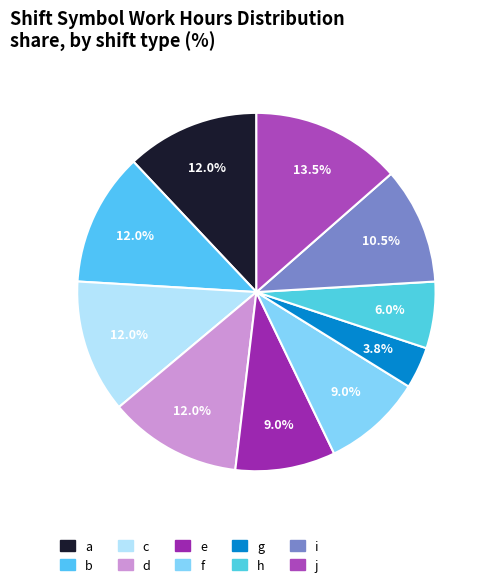

Which slice is the smallest?

g